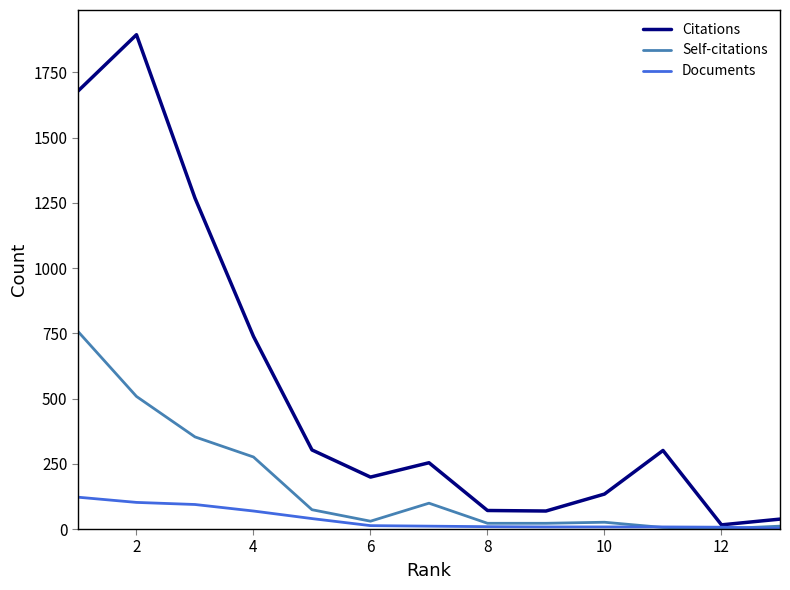

Rank the series by their maximum value, from highest to lowest.

Citations, Self-citations, Documents